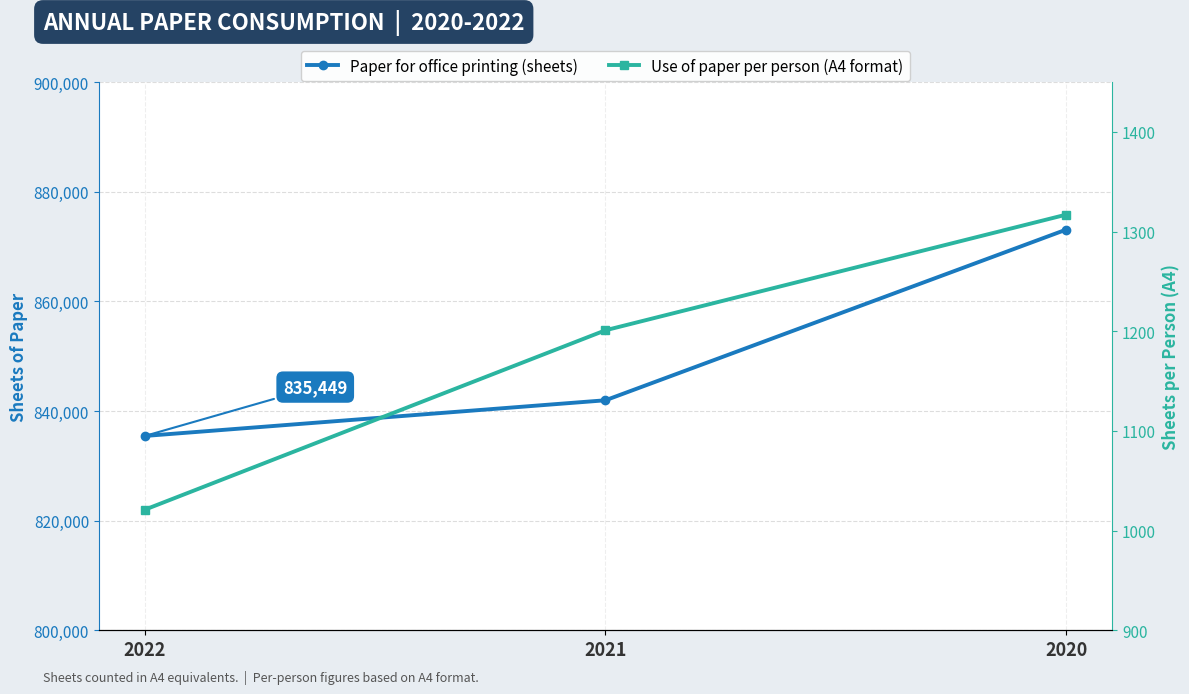

True or false: Paper for office printing (sheets) has a value of 1089247 at 2022.

False